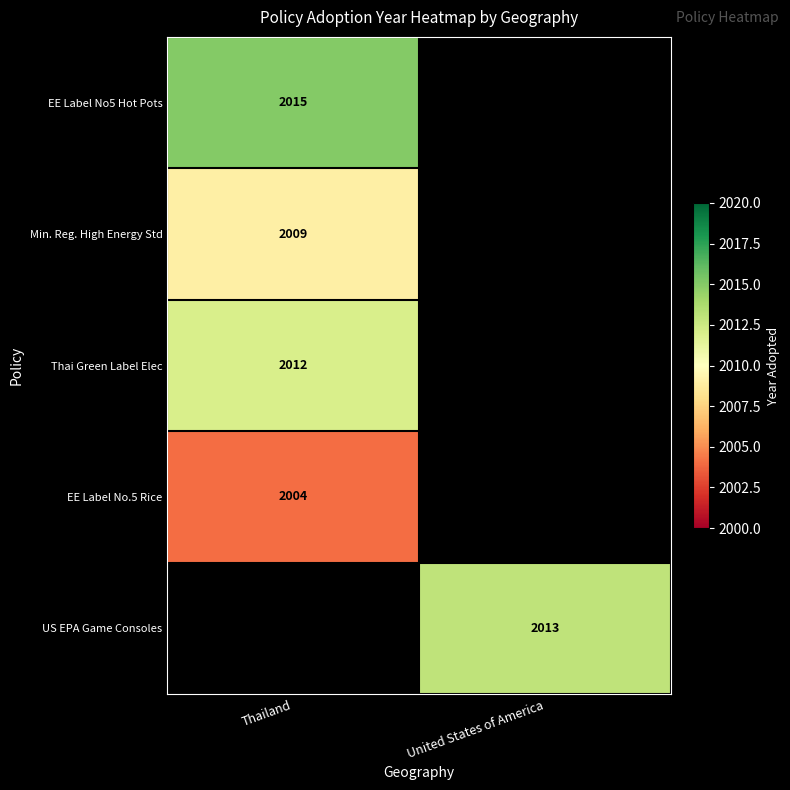

Is the value of US EPA Game Consoles at United States of America greater than the value of EE Label No.5 Rice at Thailand?

Yes